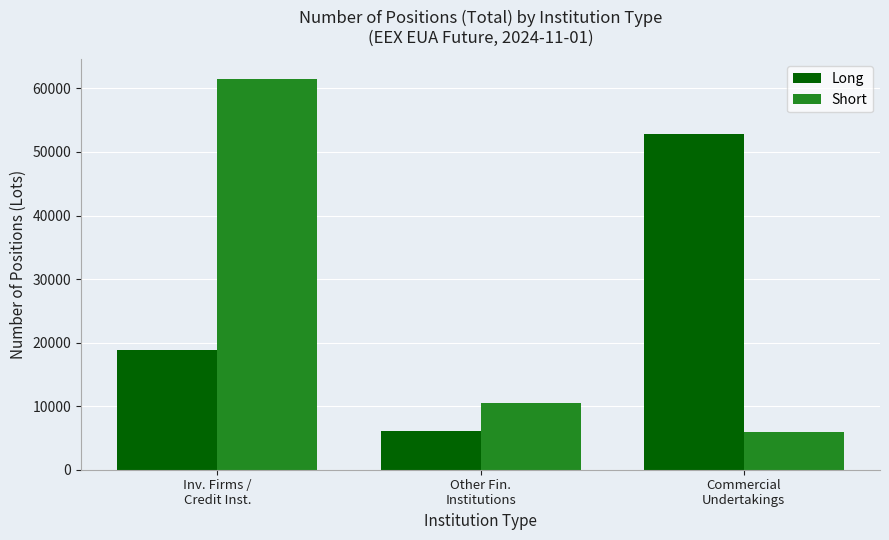

What position from the left is Commercial
Undertakings?

3